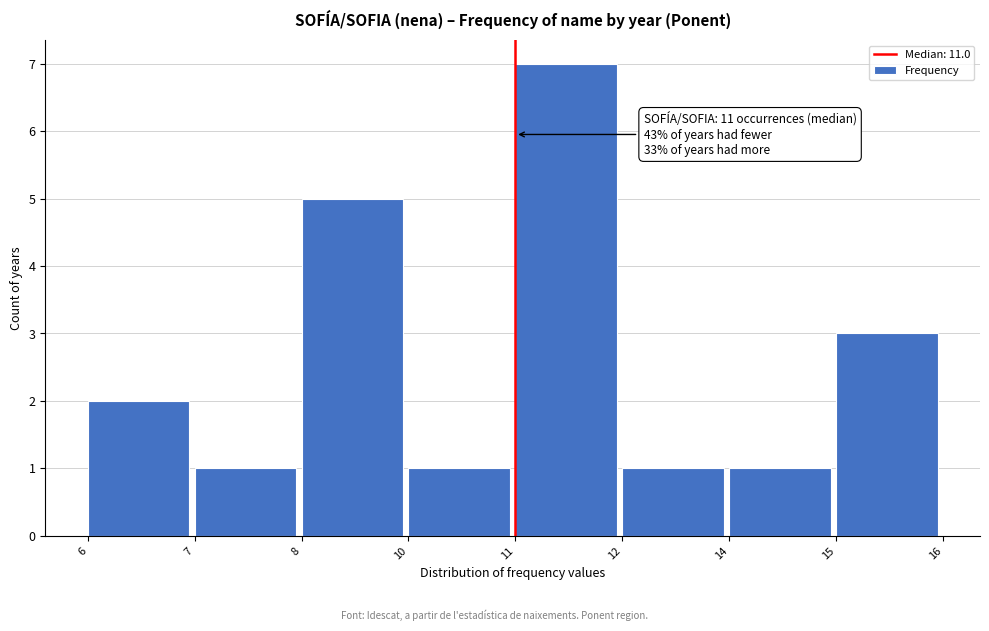

Reading right to left, transcribe all the data shown in this chart.

3	1	1	7	1	5	1	2